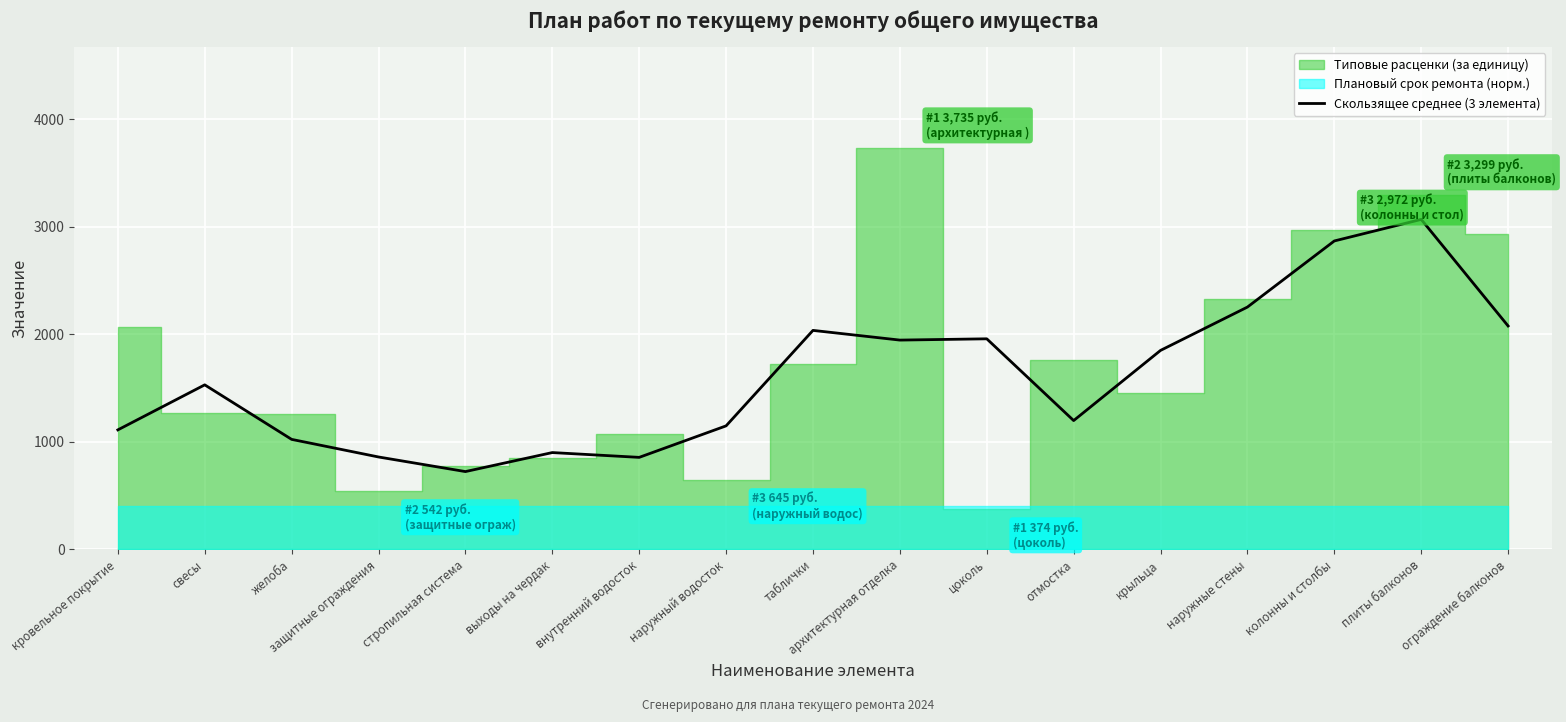

The Скользящее среднее (3 элемента) series shows 3067.5 at плиты балконов. True or false?

True